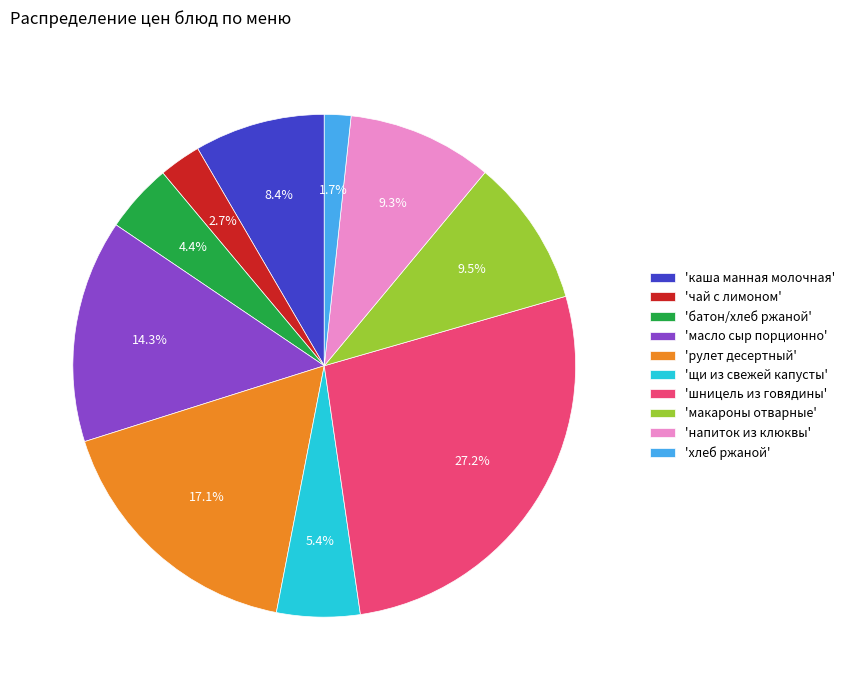

How many segments does this pie chart have?

10